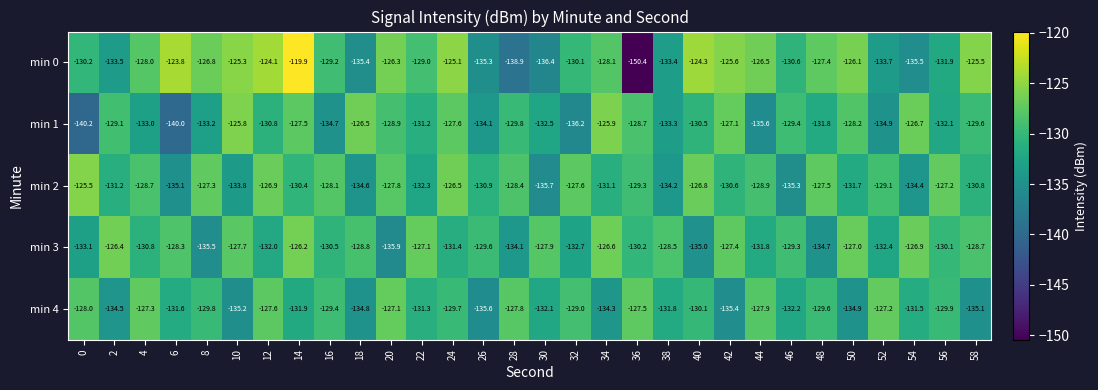

Between 0 and 2, which series saw the biggest shift?

min 1